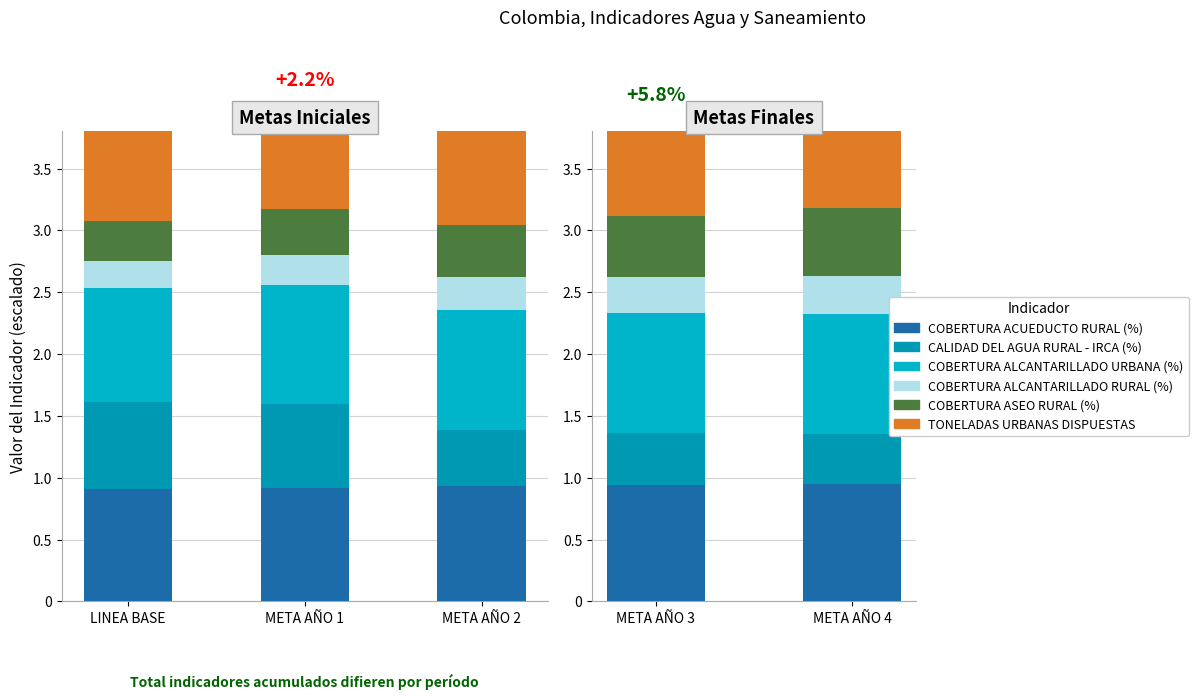

How many groups of bars are there?

2